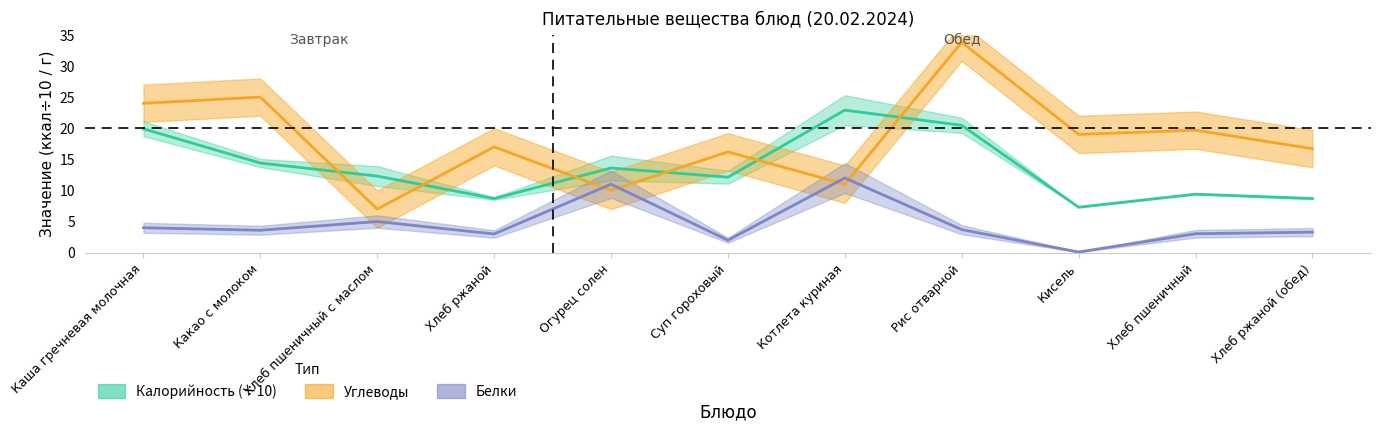

What is the minimum value shown in the chart?

0.1